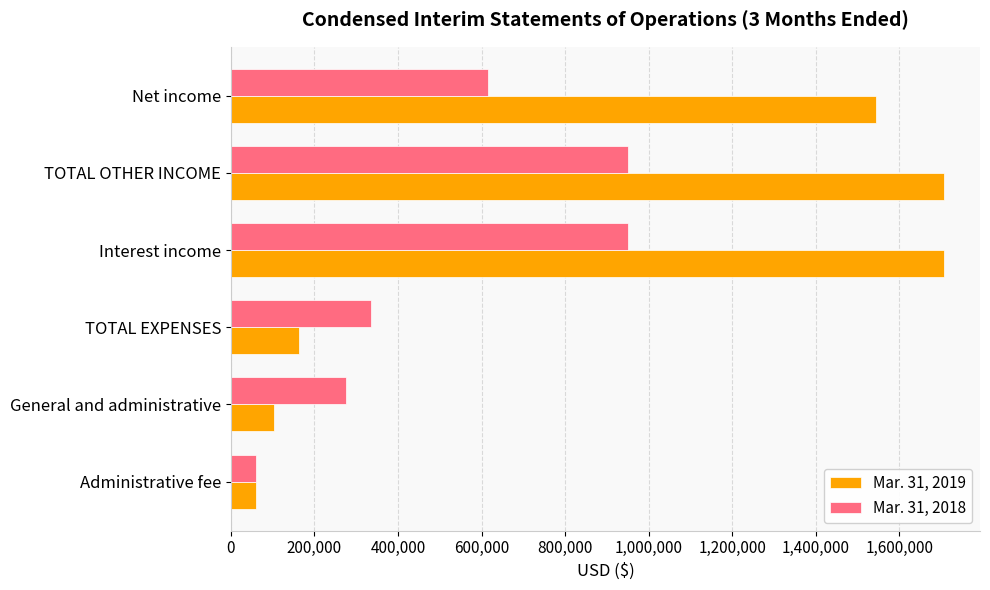

Count the number of data series in this chart.

2